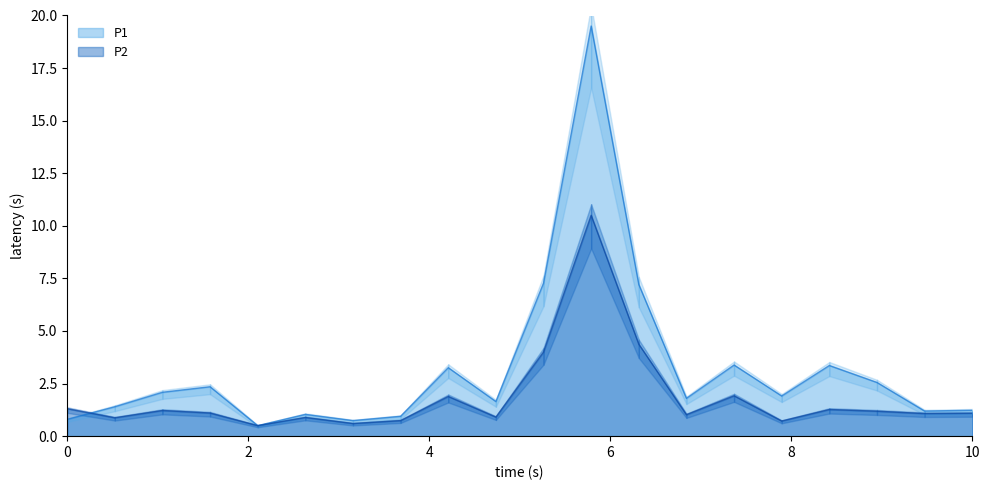

How many interior local peaks does the P2 series have?

6